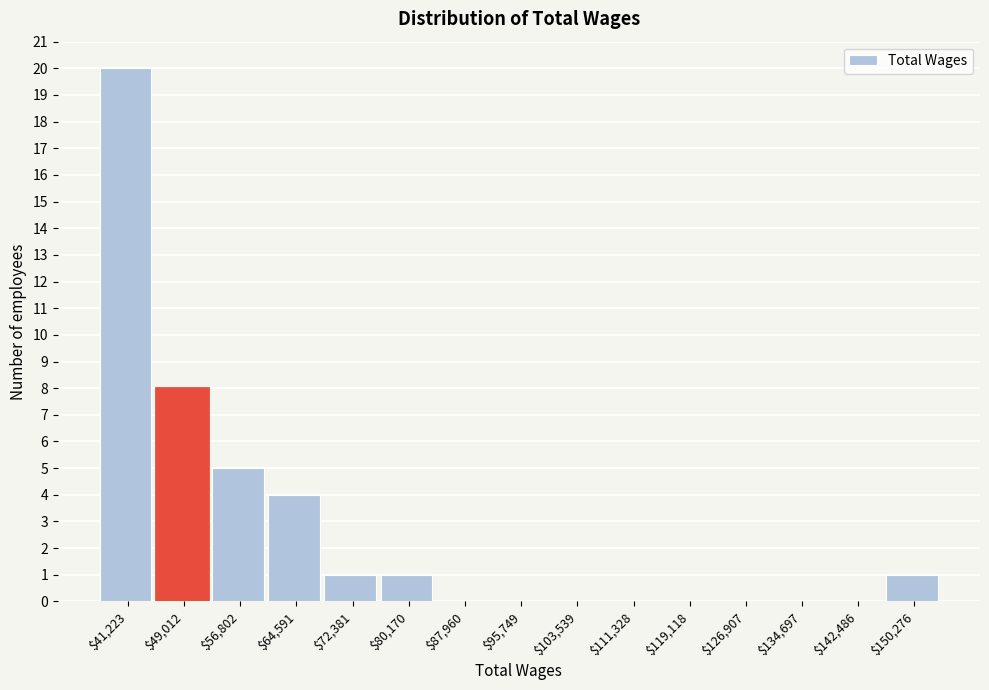

At which label is the value closest to 10?

$49,012